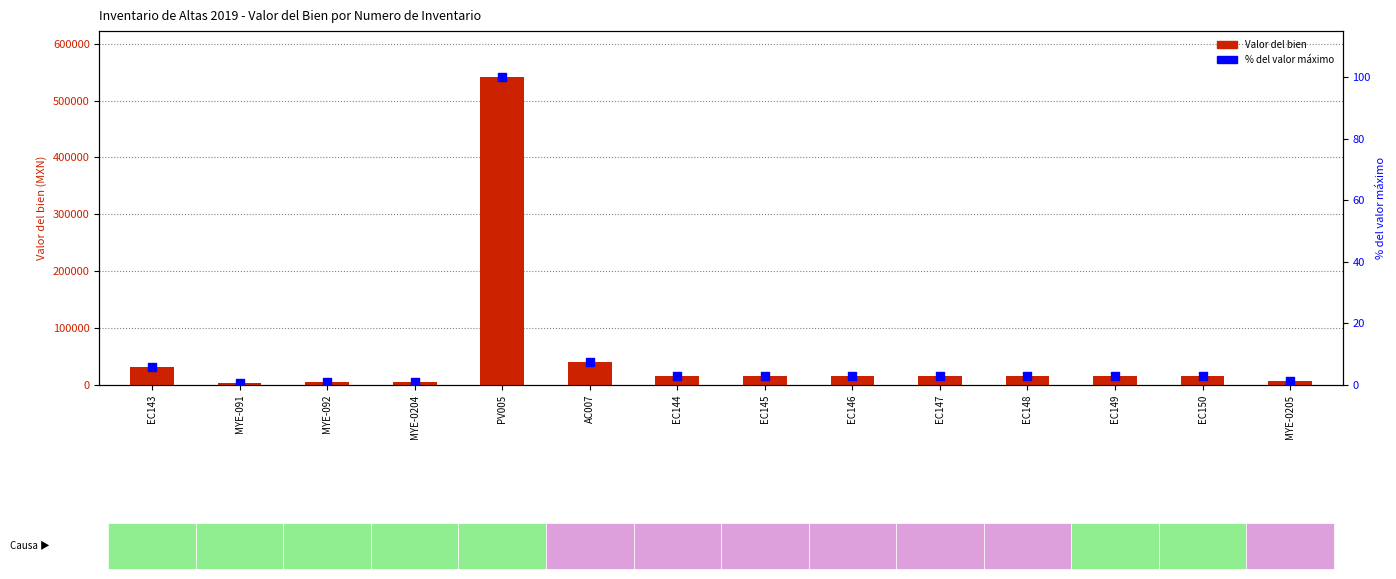

At which category is the sum across all series the highest?

PV005